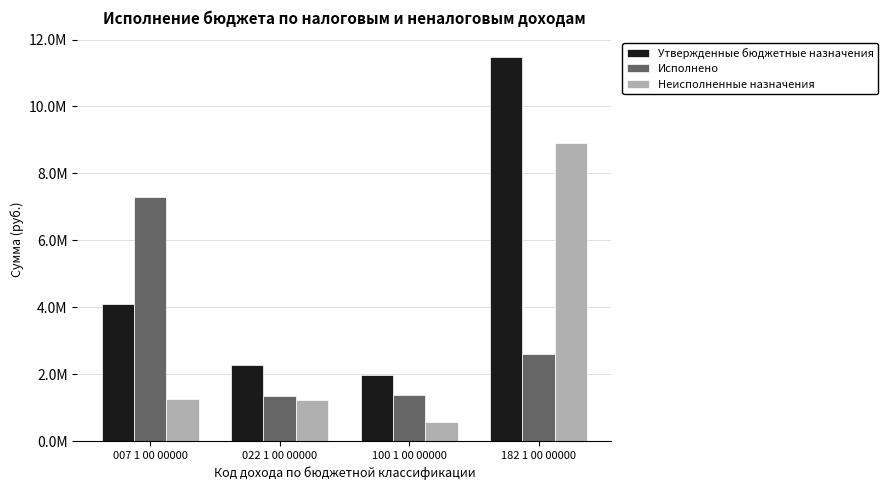

Where is Неисполненные назначения nearest to the value 4730625?

007 1 00 00000